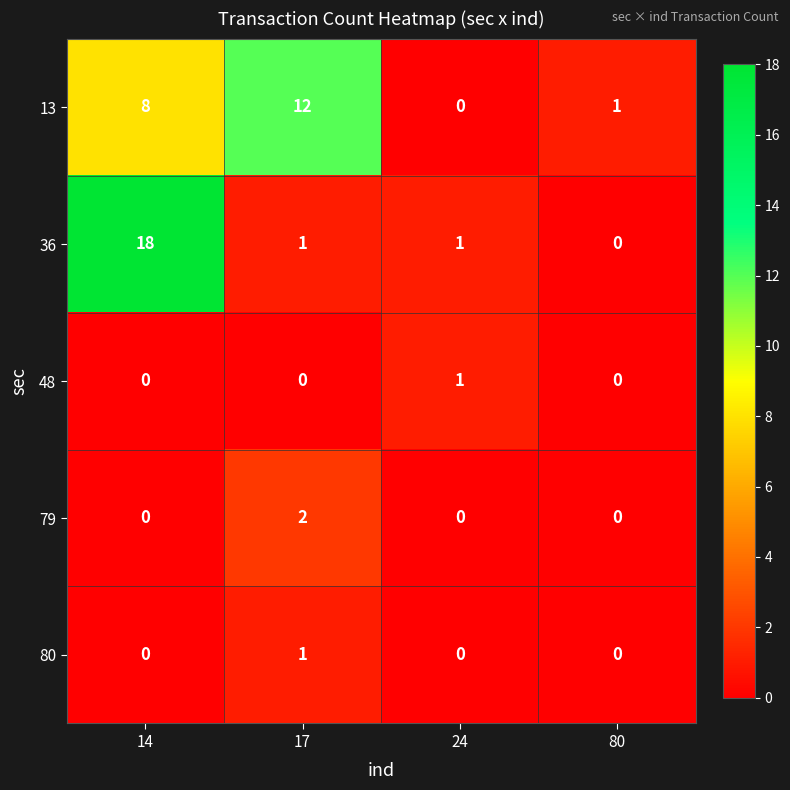

What is the sum of all 36 values?

20